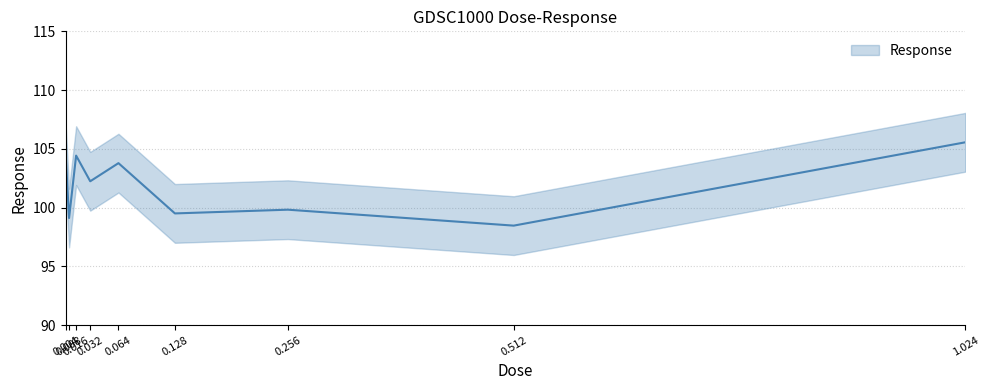

What is the smallest value displayed?

98.5